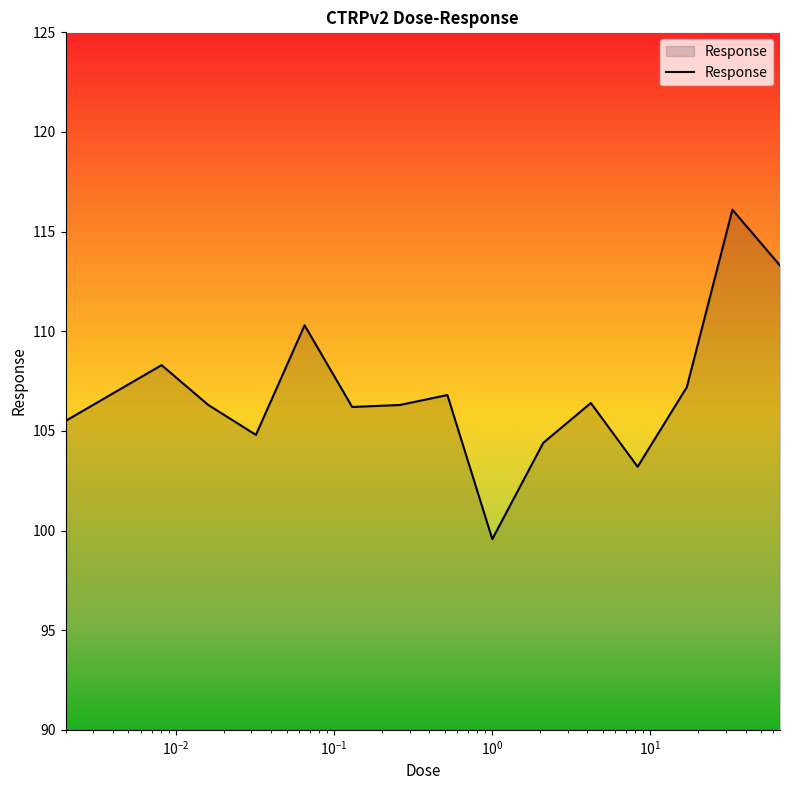

What is the minimum value shown in the chart?

99.6